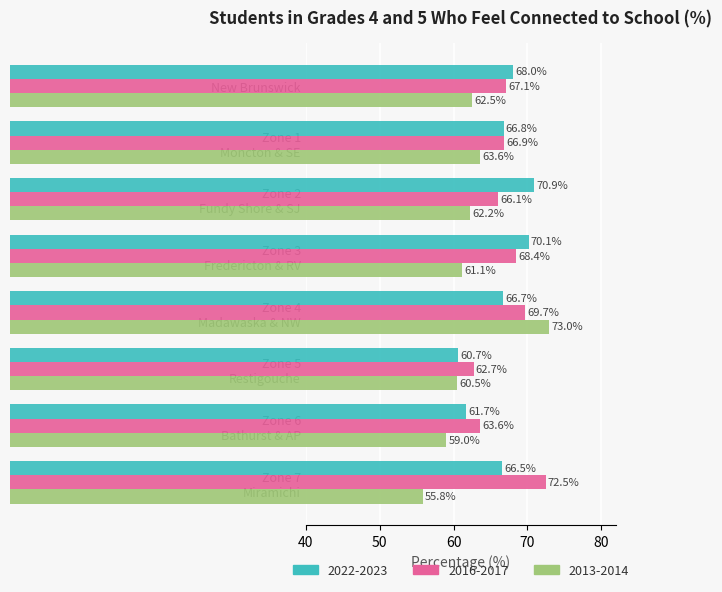

What is the smallest value displayed?

55.8